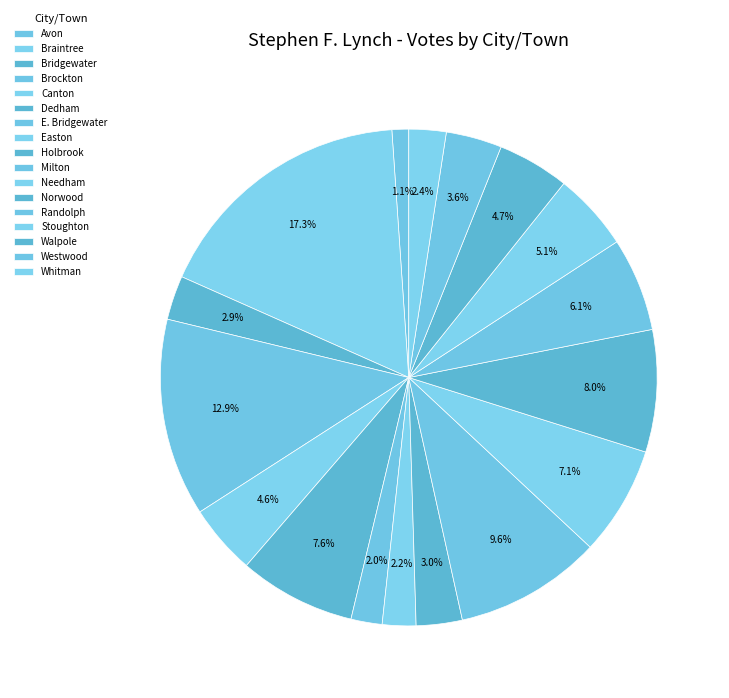

Count the number of slices in the pie.

17